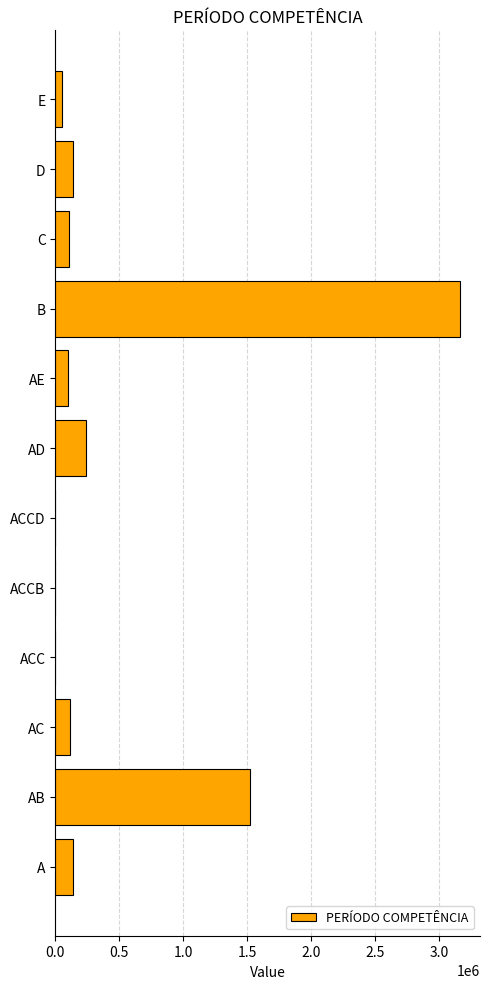

True or false: the data shows 139843 at D.

True